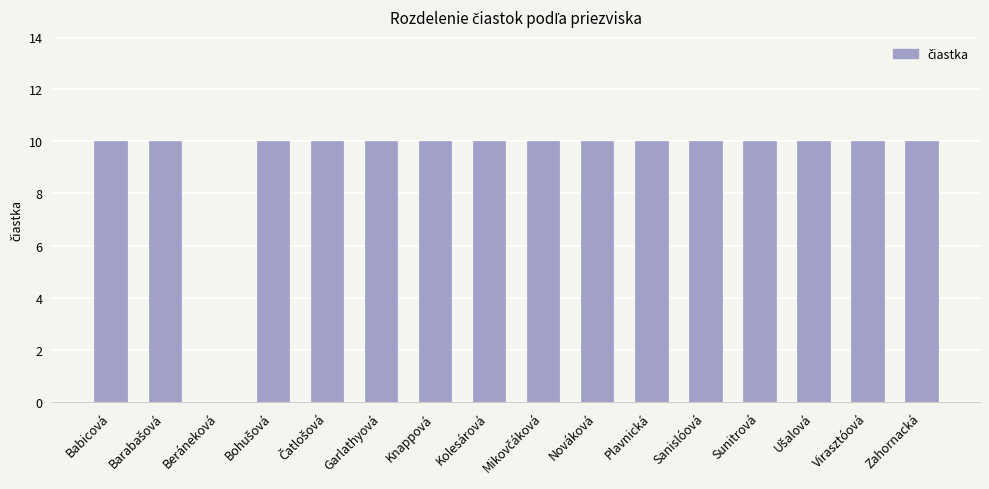

The value at Kolesárová is 17. True or false?

False